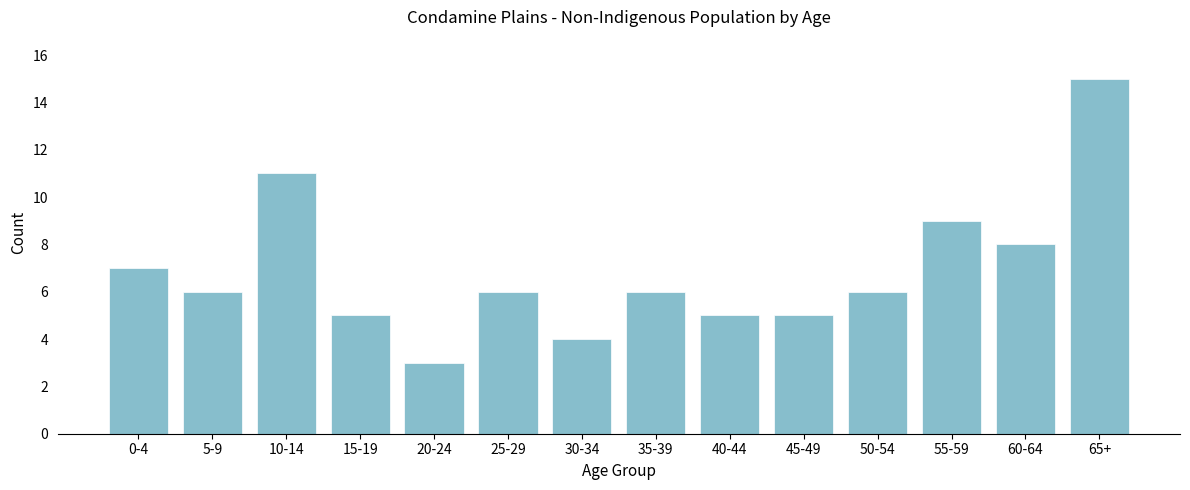

Reading left to right, list all the values displayed in this chart.

7	6	11	5	3	6	4	6	5	5	6	9	8	15